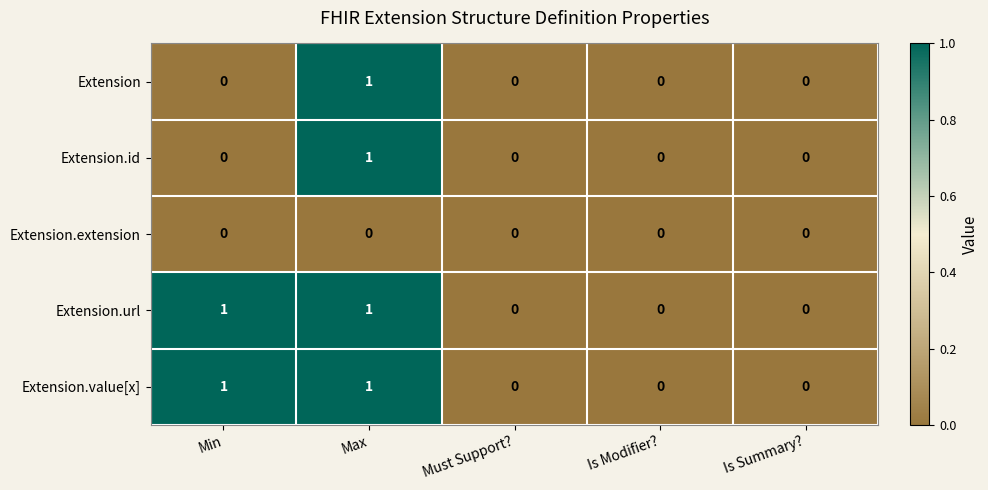

True or false: Extension.extension has a value of 0 at Must Support?.

True